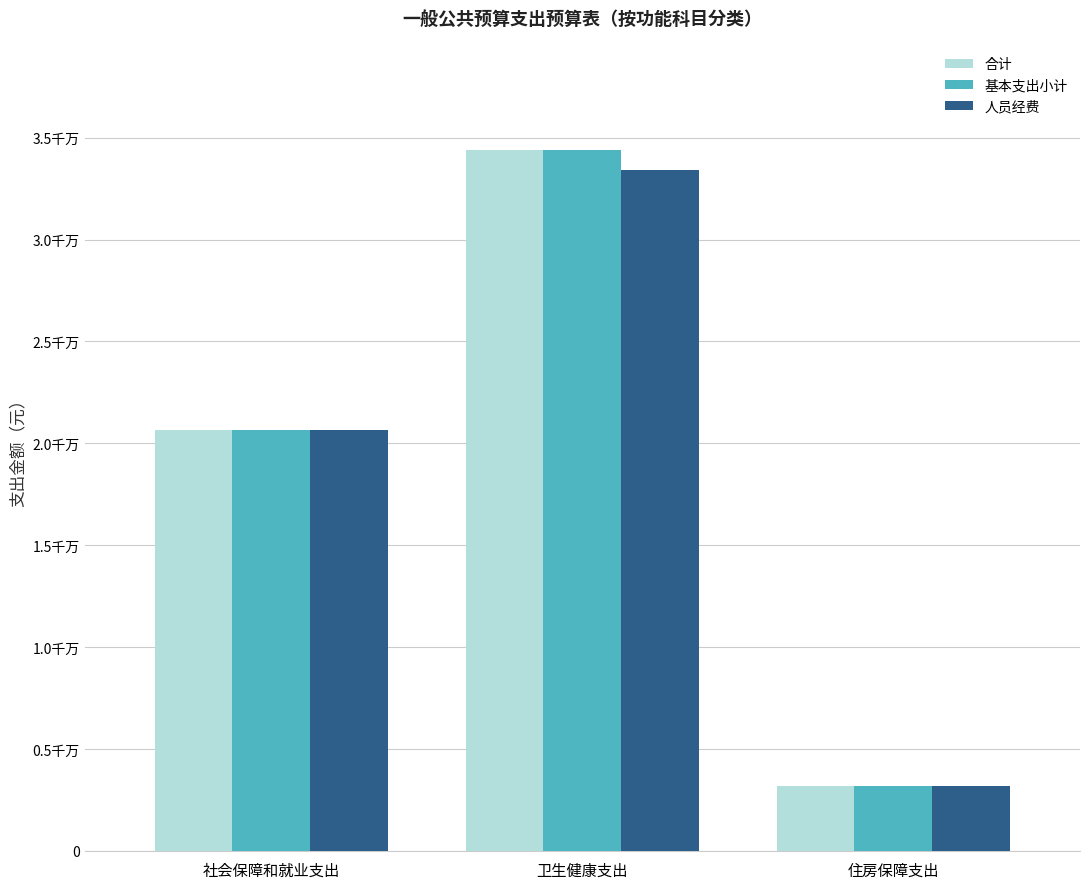

At which label does 基本支出小计 reach its peak?

卫生健康支出